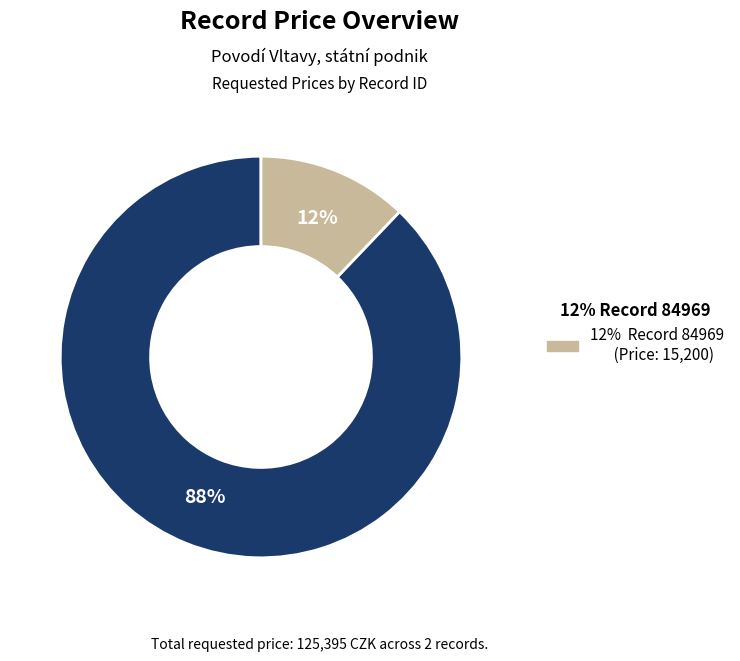

Is there any slice that represents more than half of the pie?

Yes